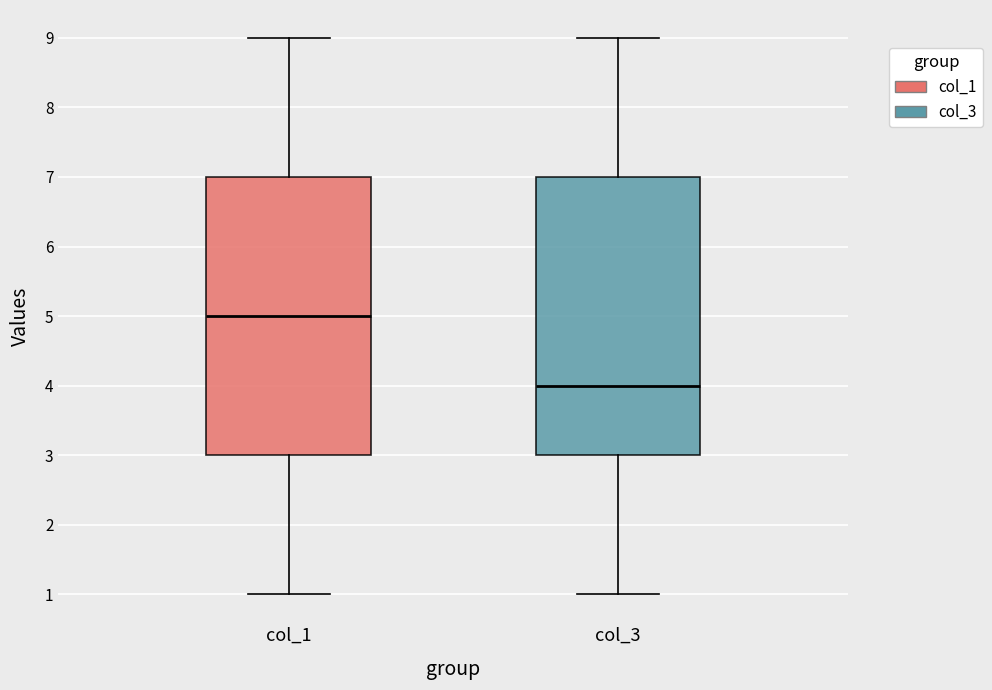

Reading left to right, transcribe this box plot: for each box, give where its median line is, the range the box spans, and where its two whiskers end, as read against the y-axis. The values are not printed on the chart, so give them approximately, as read against the axis.

col_1: median 5, box 3 to 7, whiskers 1 to 9
col_3: median 4, box 3 to 7, whiskers 1 to 9